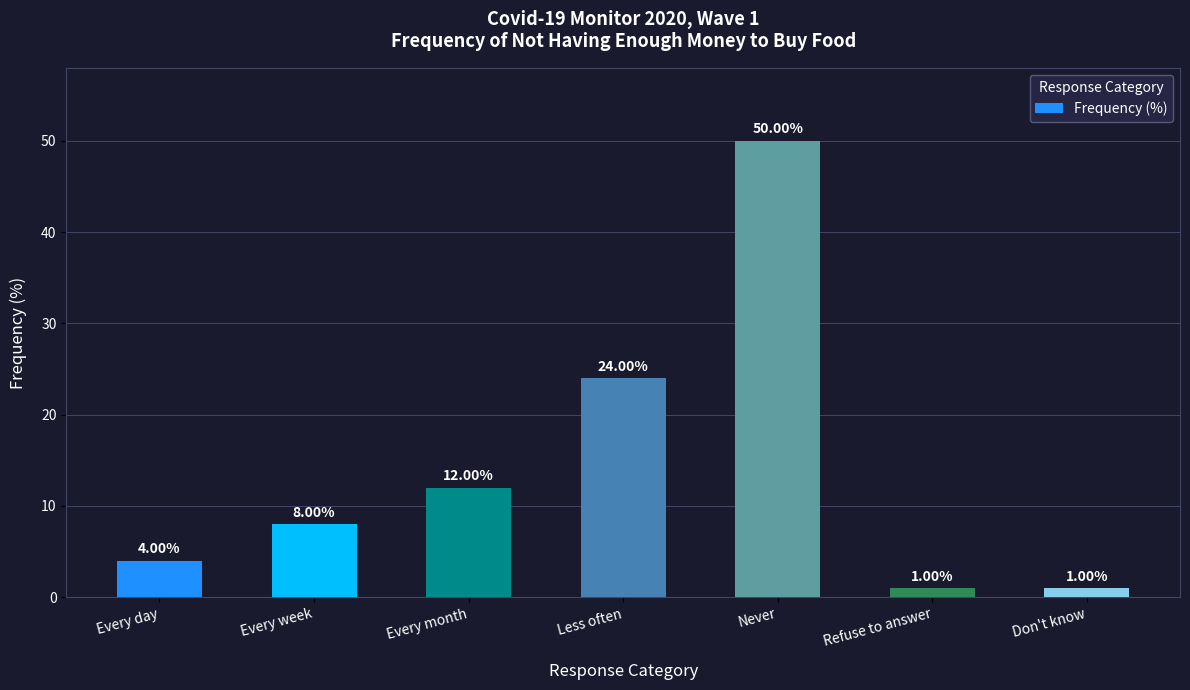

Which label corresponds to the largest value in the chart?

Never